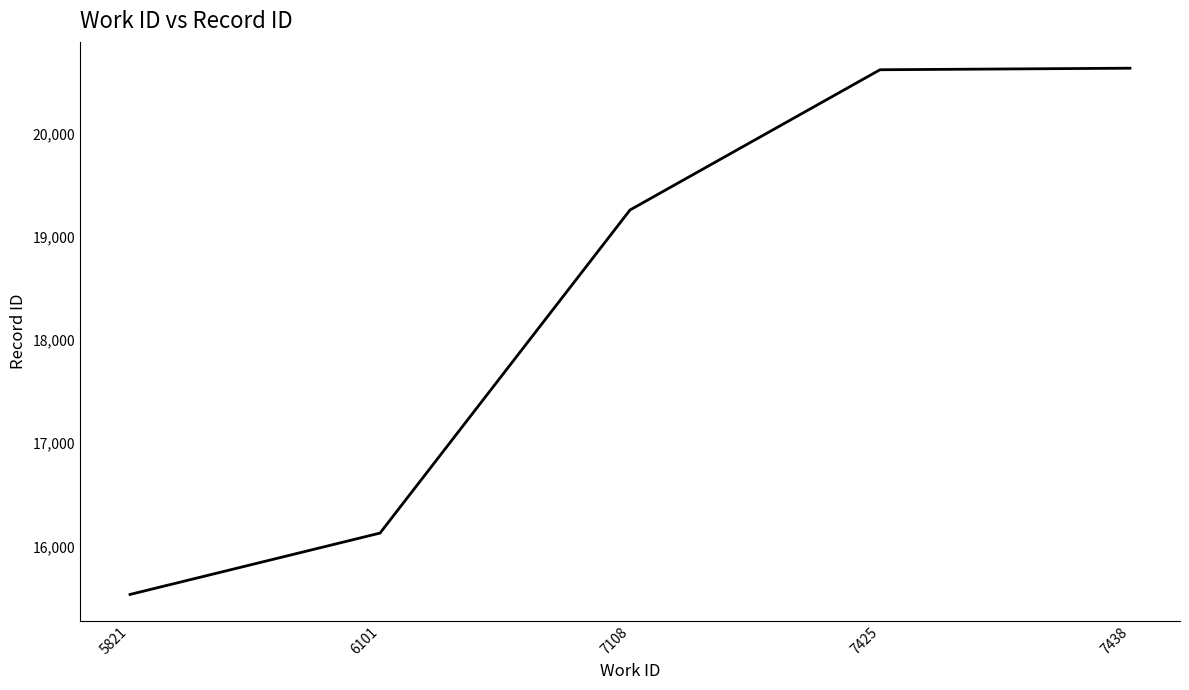

True or false: there are more than 2 points higher than both neighbors.

False